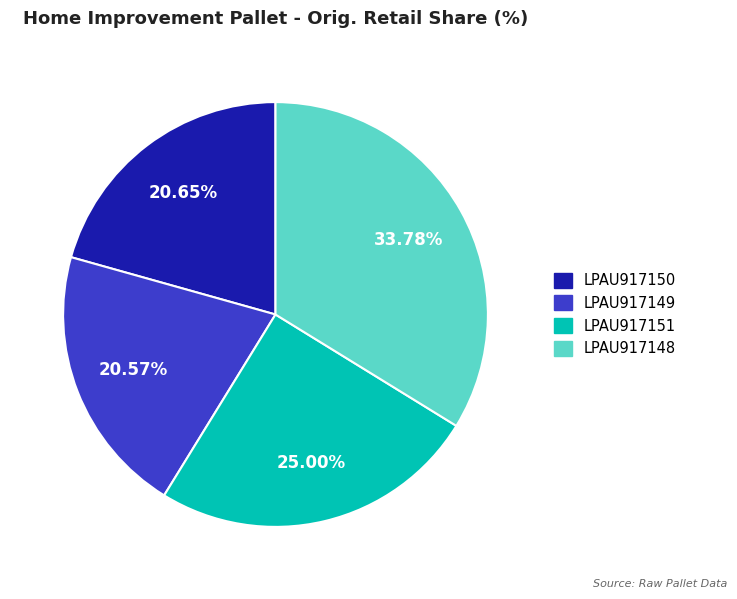

What is the ratio of the value at LPAU917151 to the value at LPAU917149?

1.2